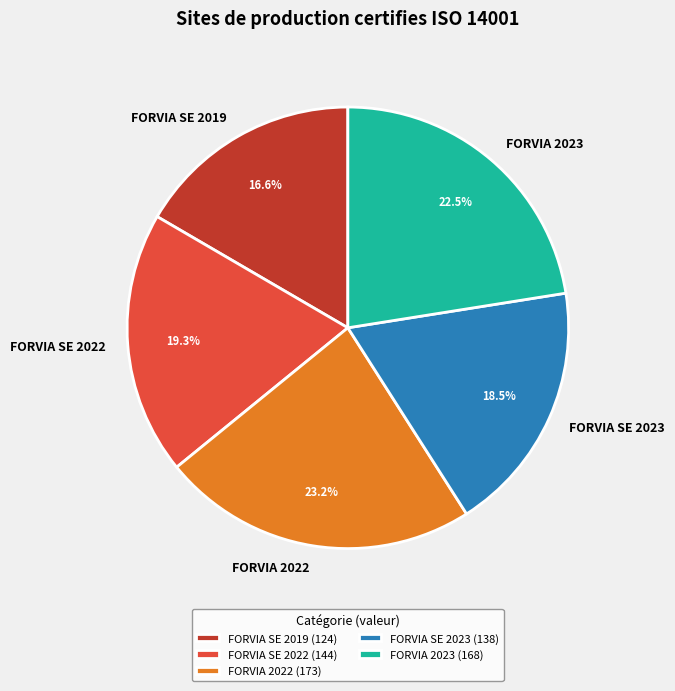

What is the ratio of the value at FORVIA SE 2019 to the value at FORVIA SE 2022?

0.9